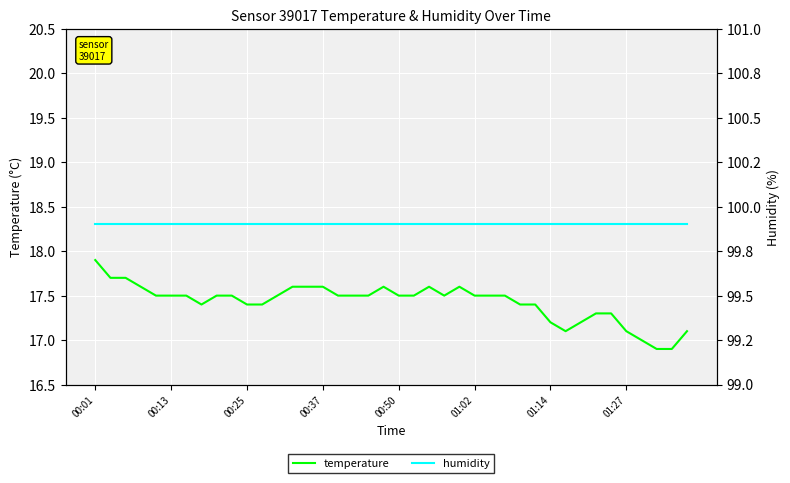

The value of temperature at 00:25 is 17.4. True or false?

True